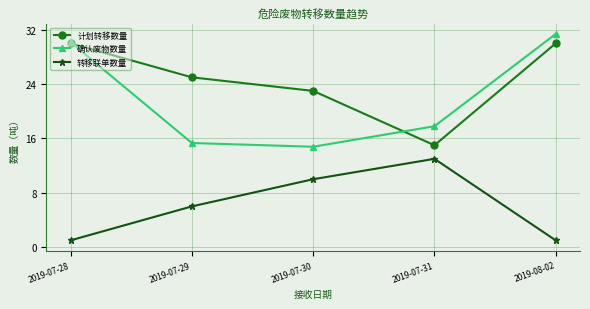

What is the maximum value for 转移联单数量?

13.0